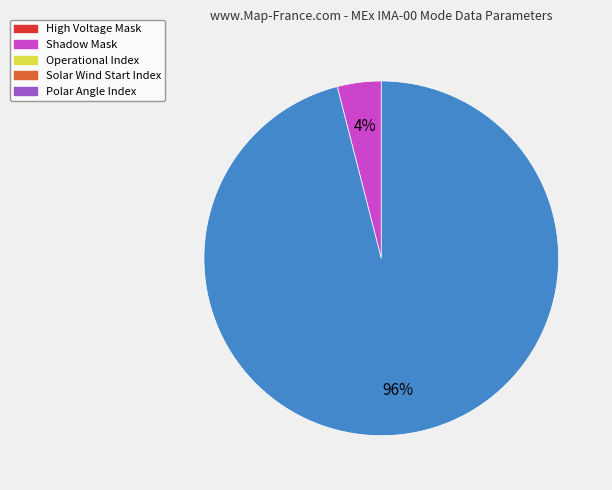

Is there a majority slice in this chart?

Yes